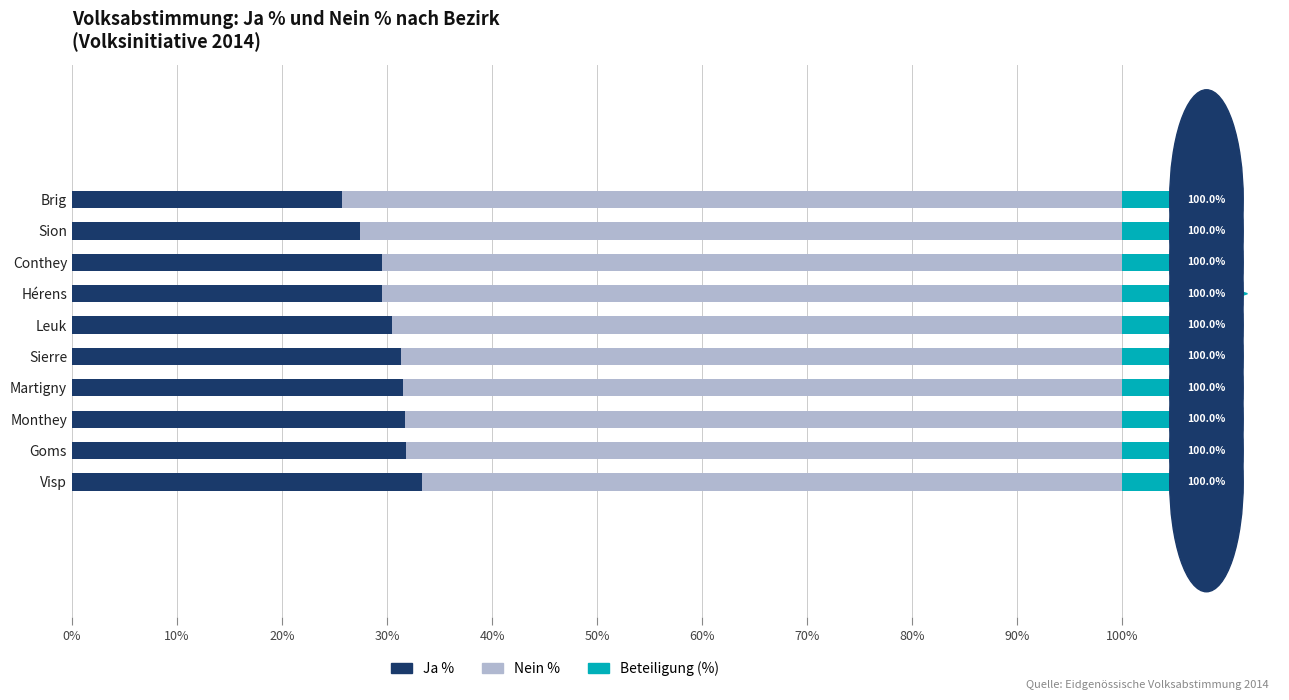

True or false: Ja % has a value of 45.9 at Goms.

False